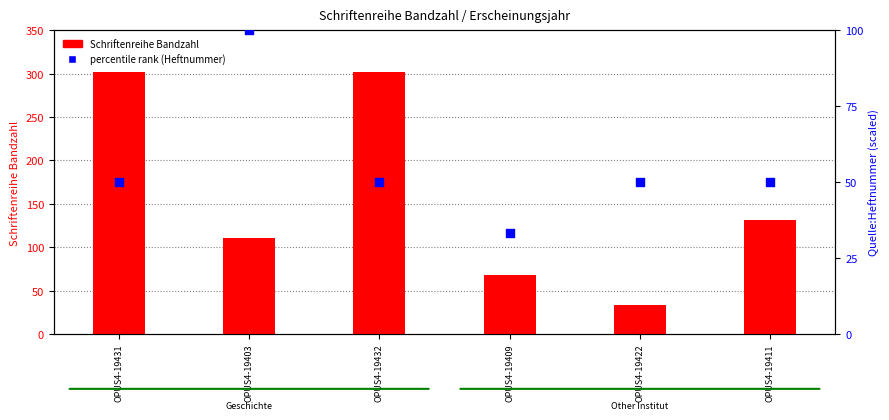

Which series reaches the minimum Y coordinate?

Schriftenreihe Bandzahl